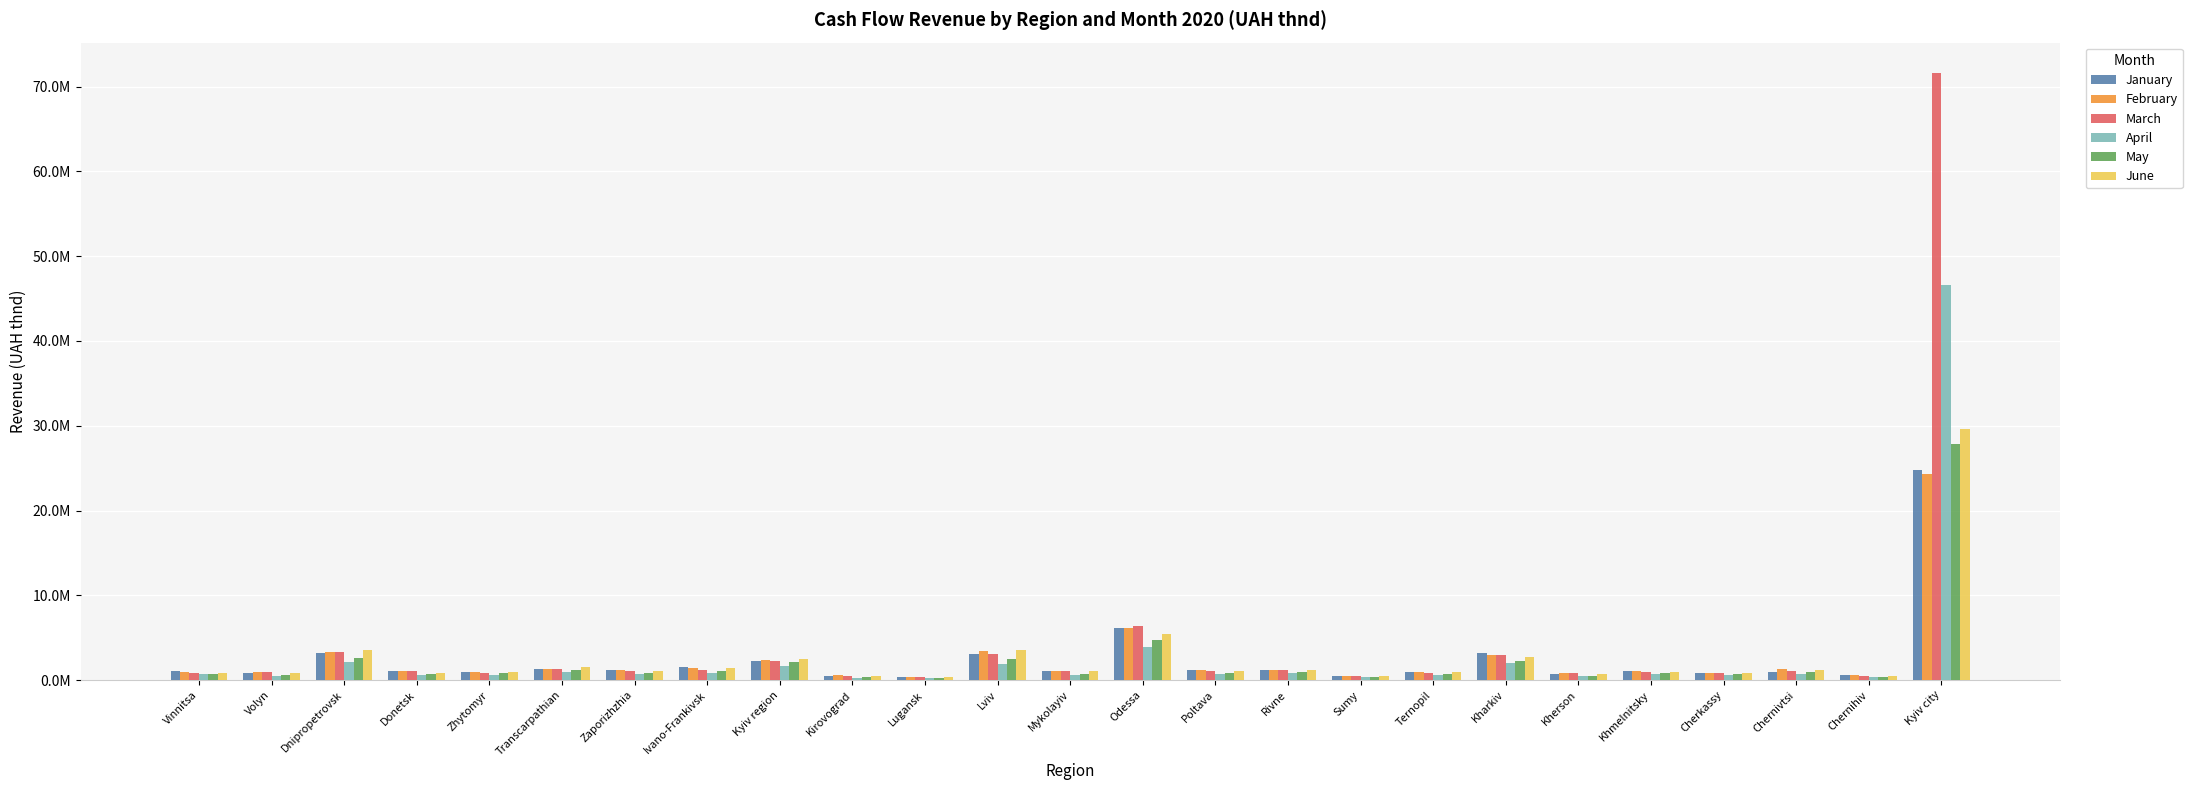

Rank the categories by February value from highest to lowest.

Kyiv city, Odessa, Lviv, Dnipropetrovsk, Kharkiv, Kyiv region, Ivano-Frankivsk, Chernivtsi, Transcarpathian, Rivne, Zaporizhzhia, Poltava, Khmelnitsky, Mykolayiv, Donetsk, Volyn, Ternopil, Zhytomyr, Vinnitsa, Cherkassy, Kherson, Chernihiv, Kirovograd, Sumy, Lugansk